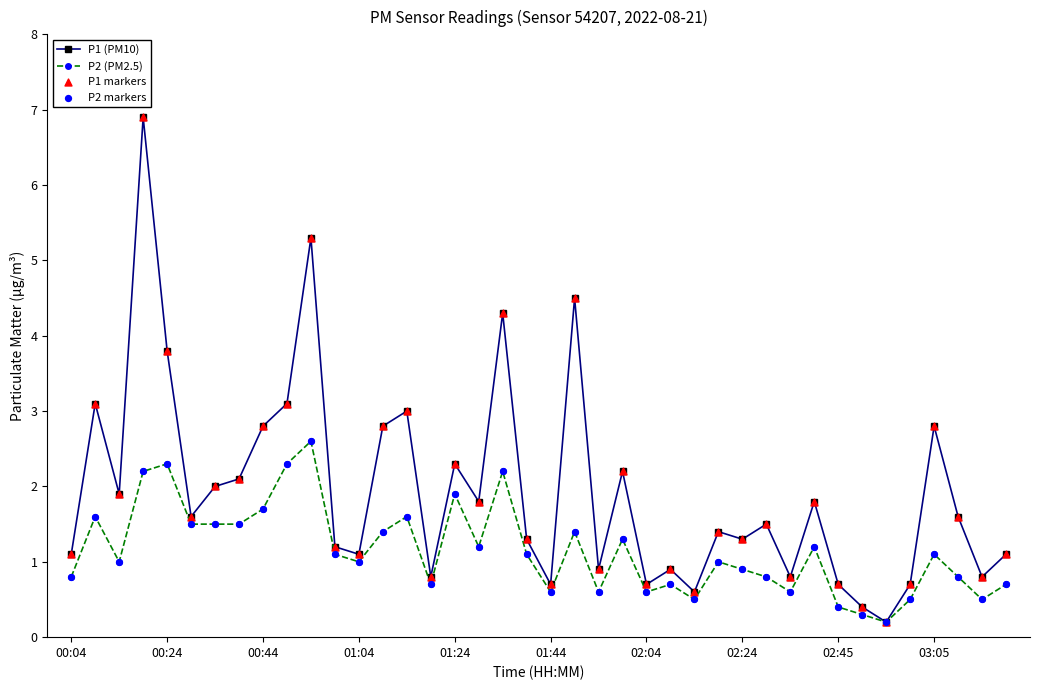

At how many categories does at least one series exceed 1?

28